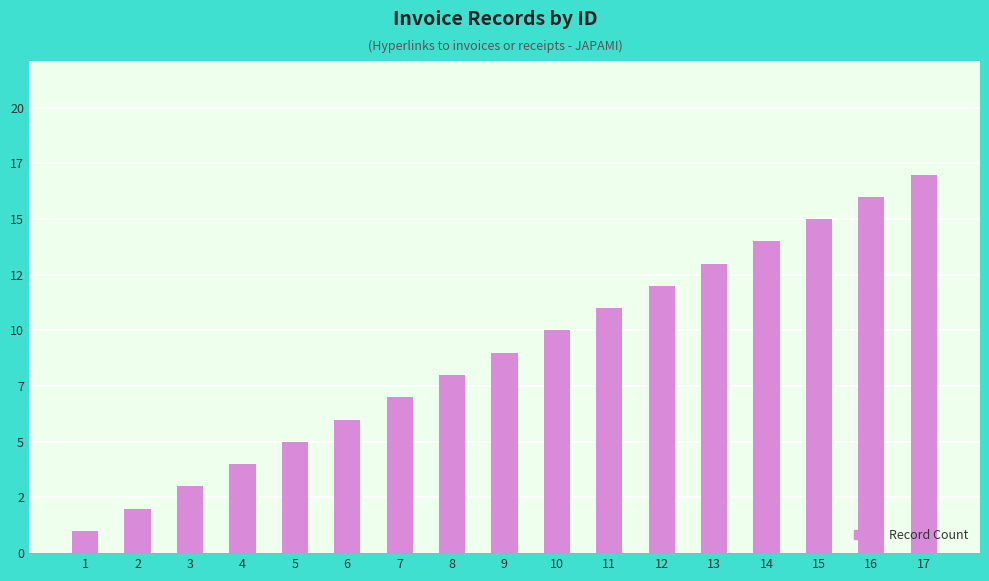

Reading left to right, transcribe all the data shown in this chart.

1	2	3	4	5	6	7	8	9	10	11	12	13	14	15	16	17